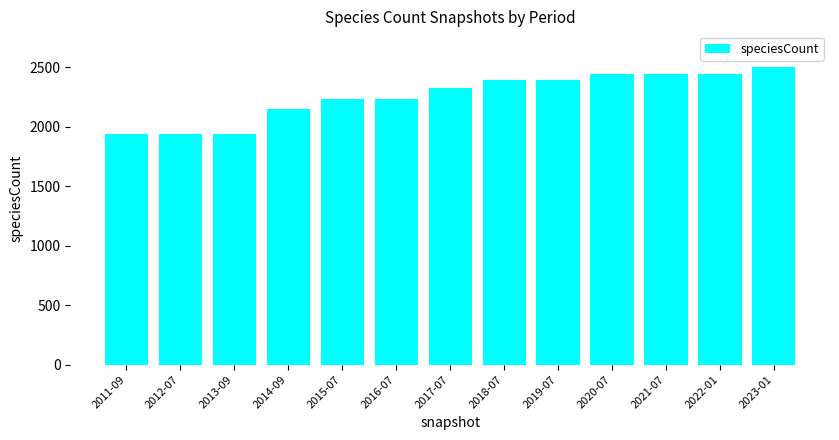

Approximately how many times larger is the value at 2021-07 compared to 2023-01?

1.0